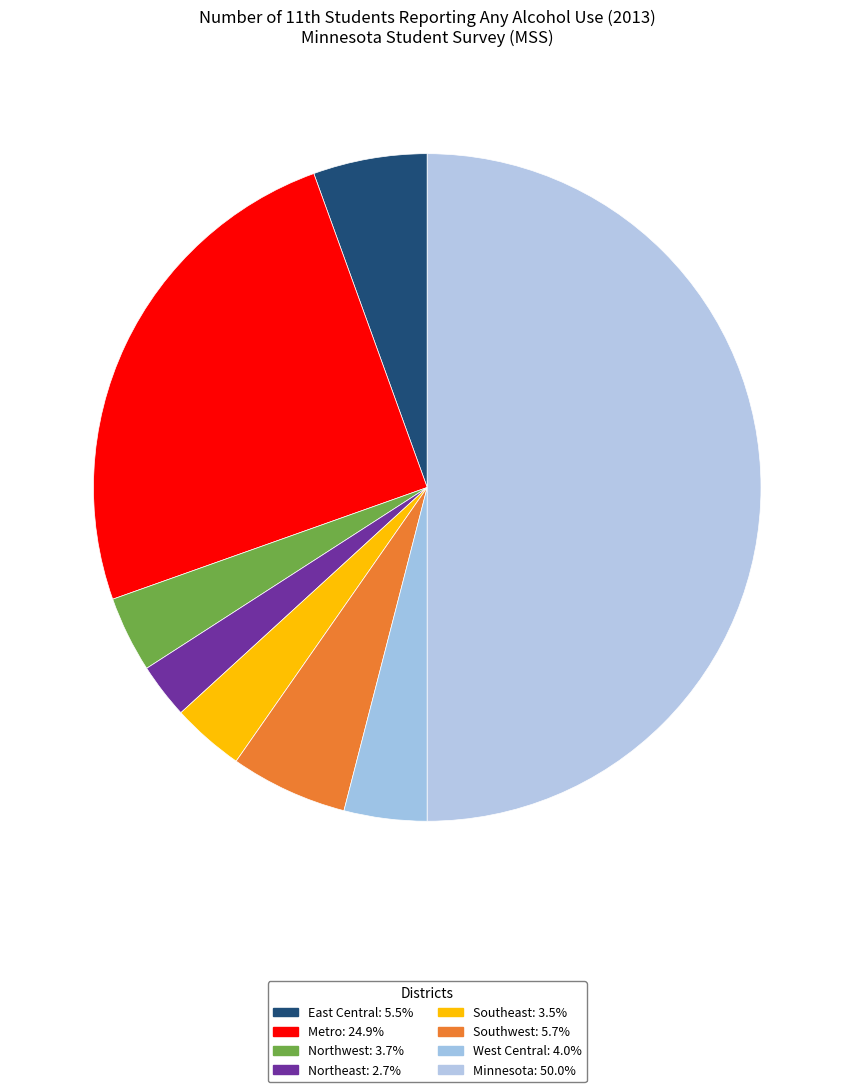

How many slices are in this pie chart?

8